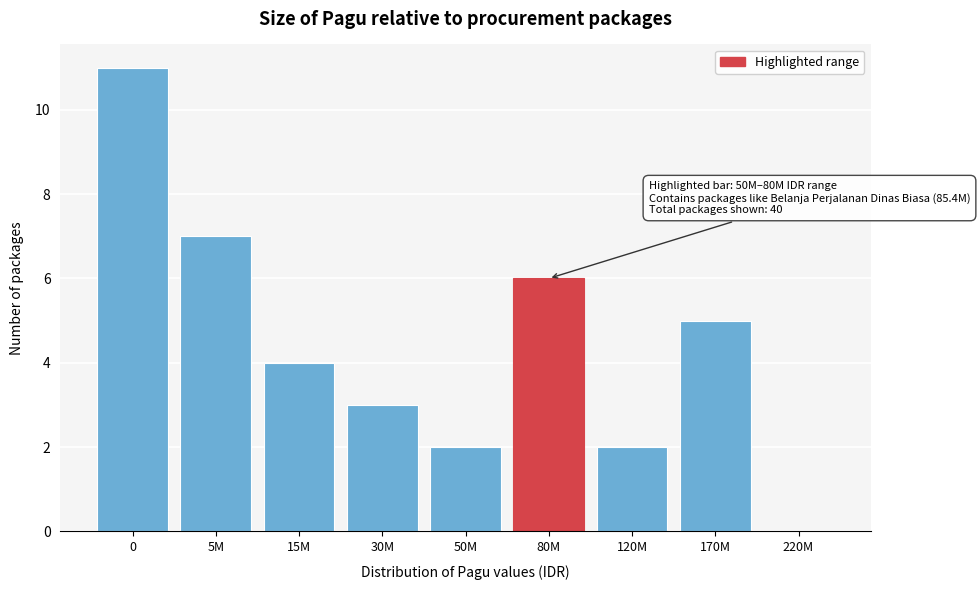

Reading right to left, transcribe all the data shown in this chart.

220M=0	170M=5	120M=2	80M=6	50M=2	30M=3	15M=4	5M=7	0=11